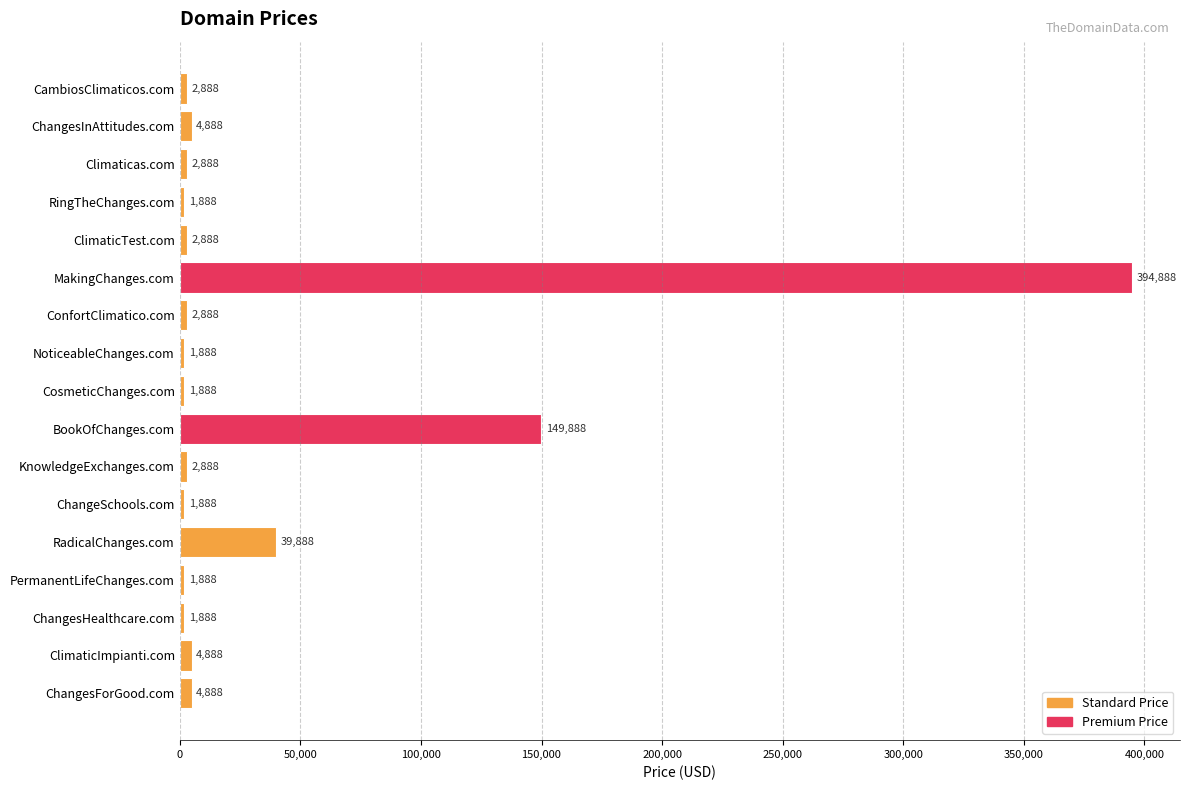

Approximately how many times larger is the value at ChangesInAttitudes.com compared to PermanentLifeChanges.com?

2.6